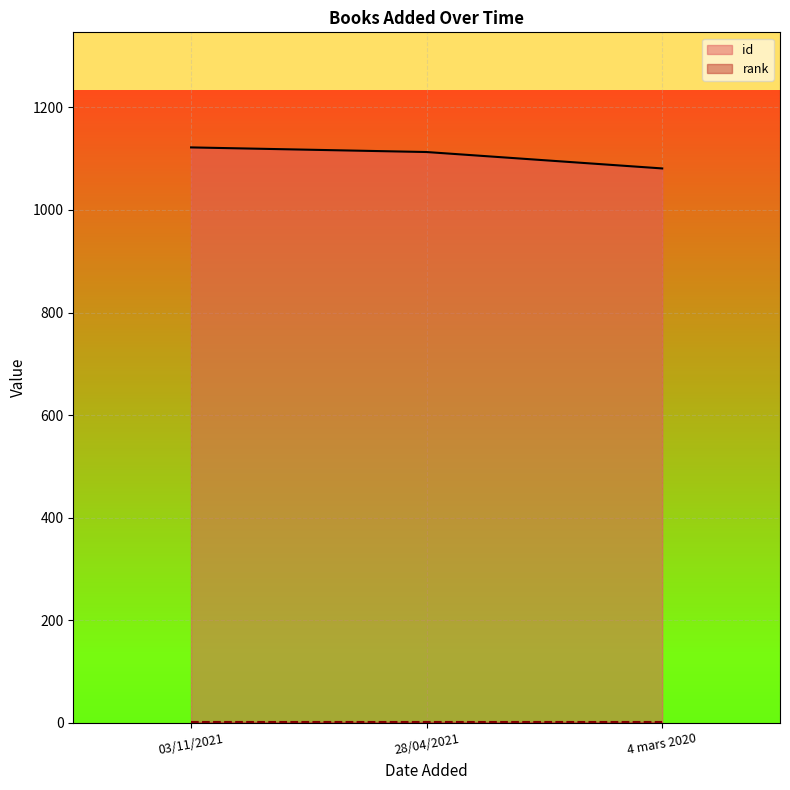

What is the change in value from 03/11/2021 to 28/04/2021?

-9